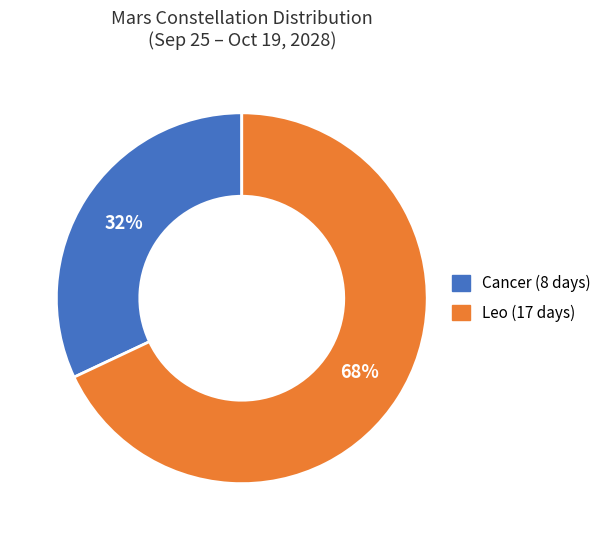

How many segments does this pie chart have?

2